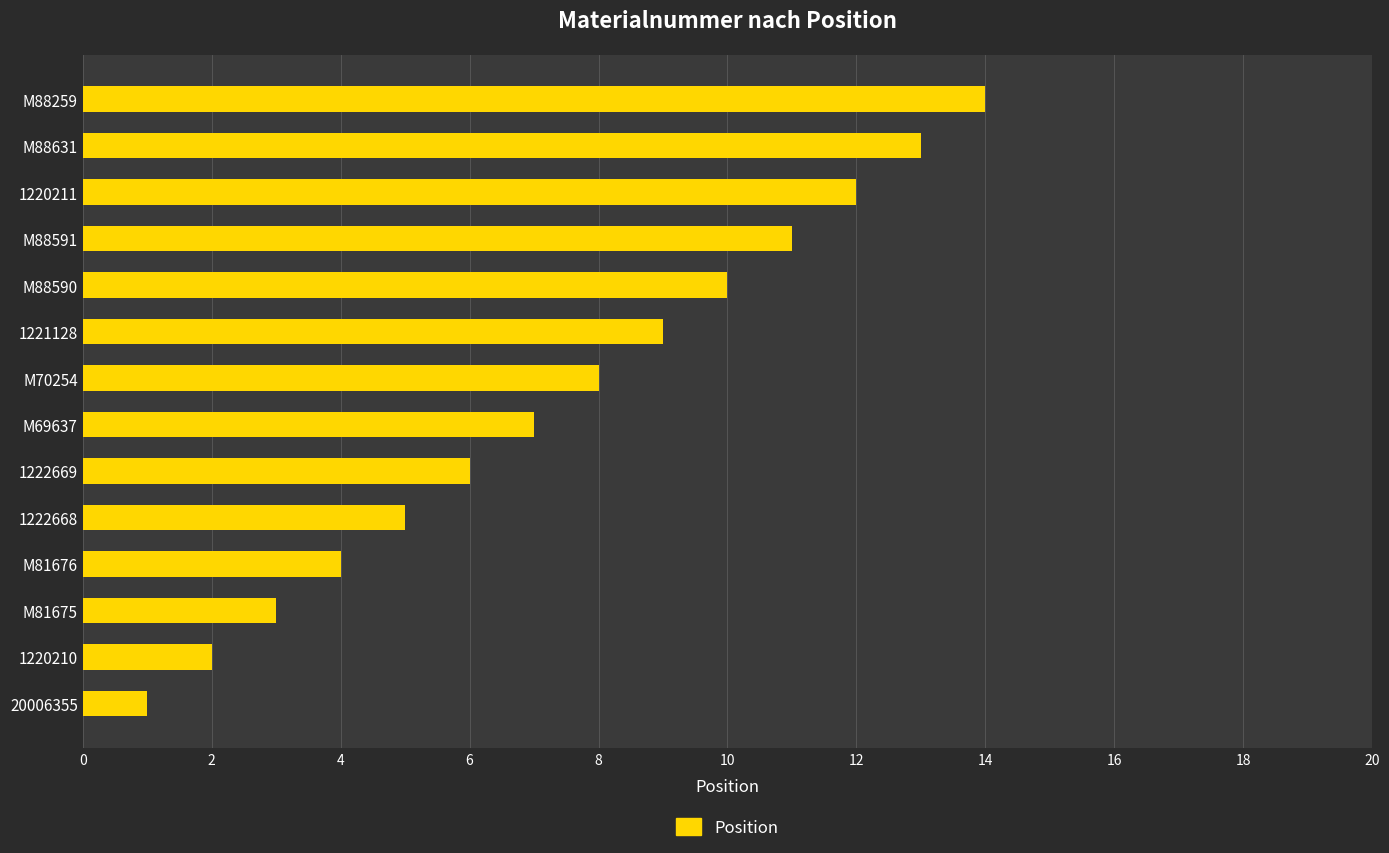

How many values are below 8?

7